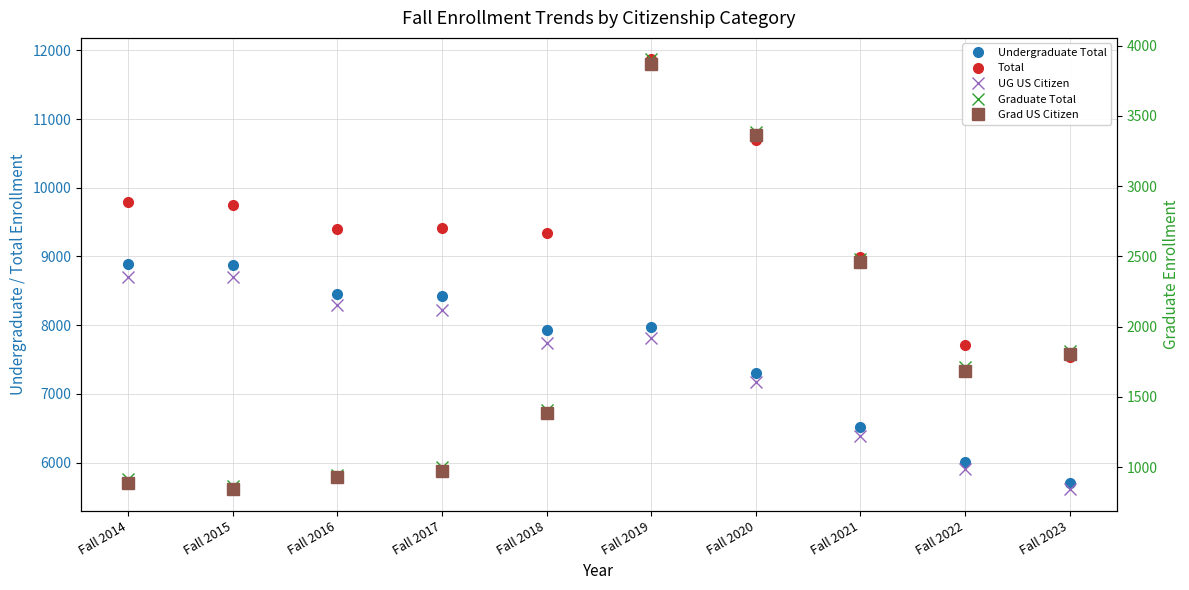

What is the maximum value for Undergraduate Total?

8885